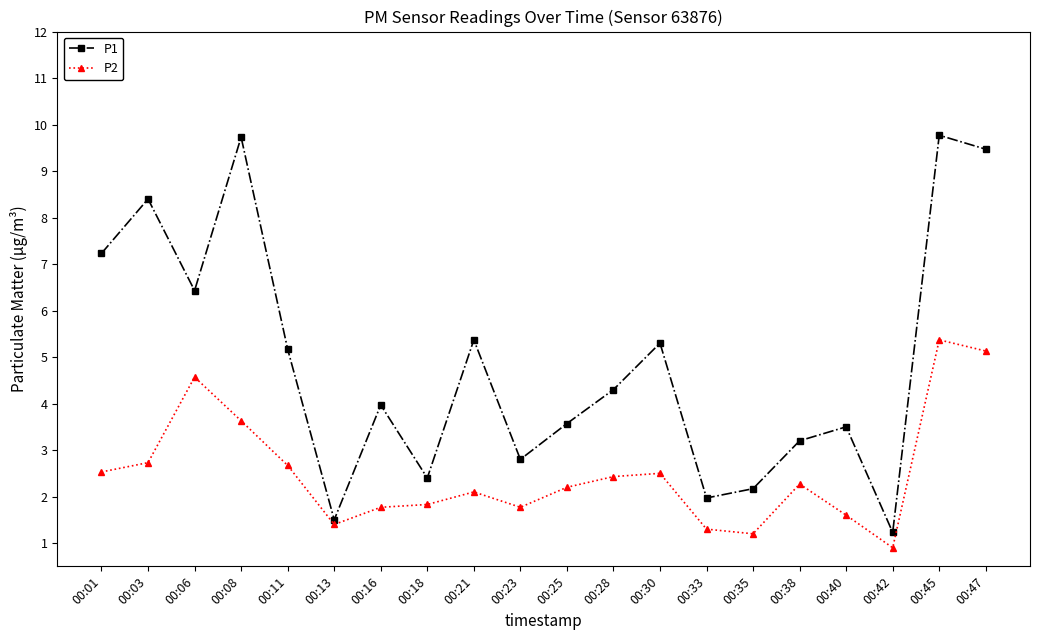

Rank the series by their average value, from highest to lowest.

P1, P2